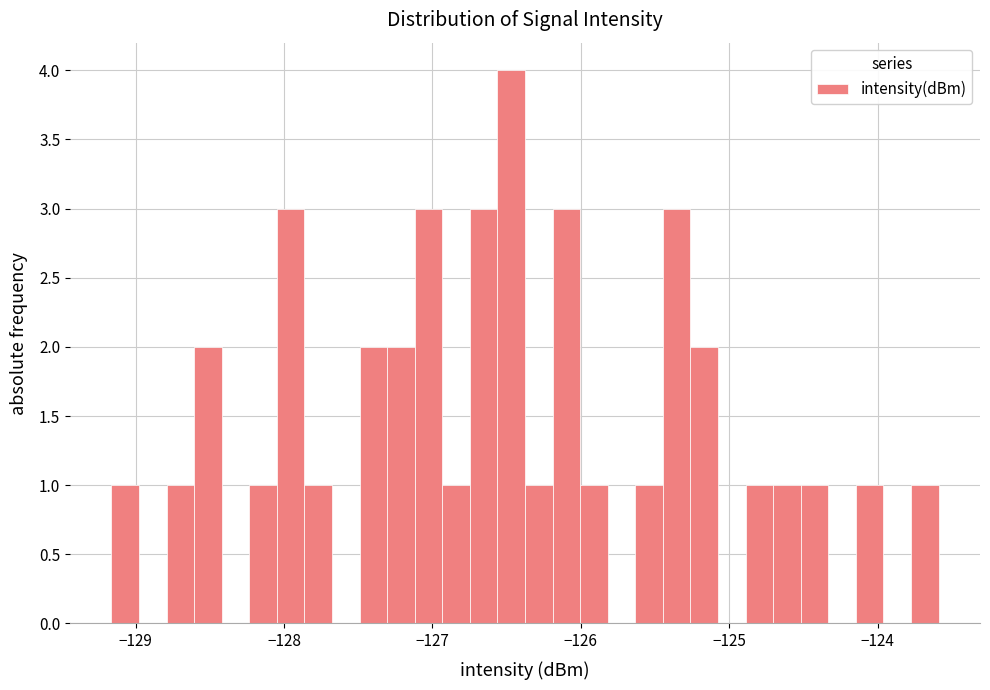

Read against the x-axis, roughly where is the centre of the tallest bar?

-126.5